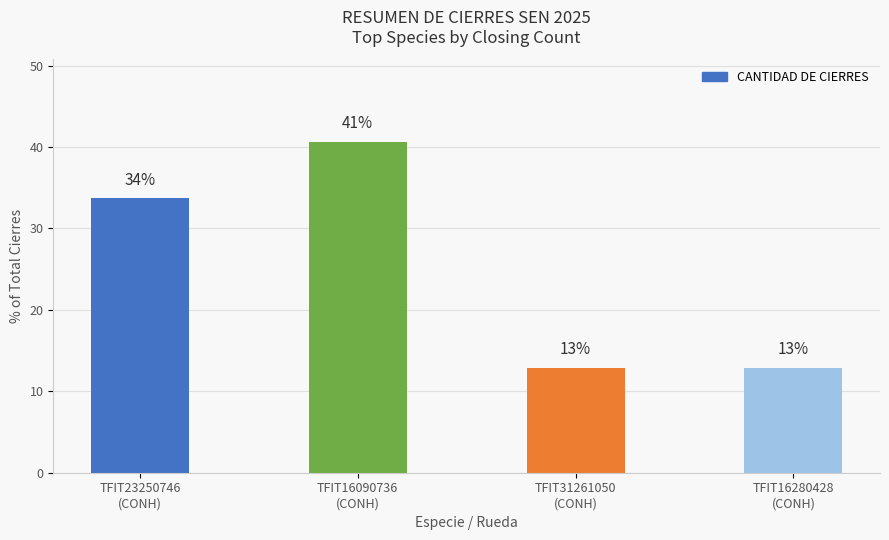

Does the chart contain stacked bars?

No